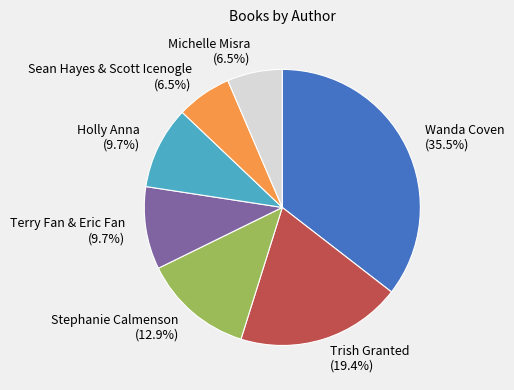

How much of the chart is everything except Michelle Misra?

93.5%